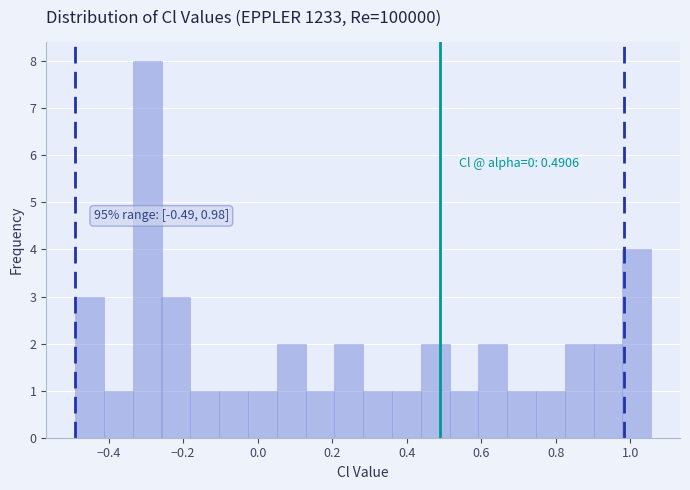

Around what value on the x-axis is the tallest bar? Give the approximate position of its centre, as read against the axis.

-0.30